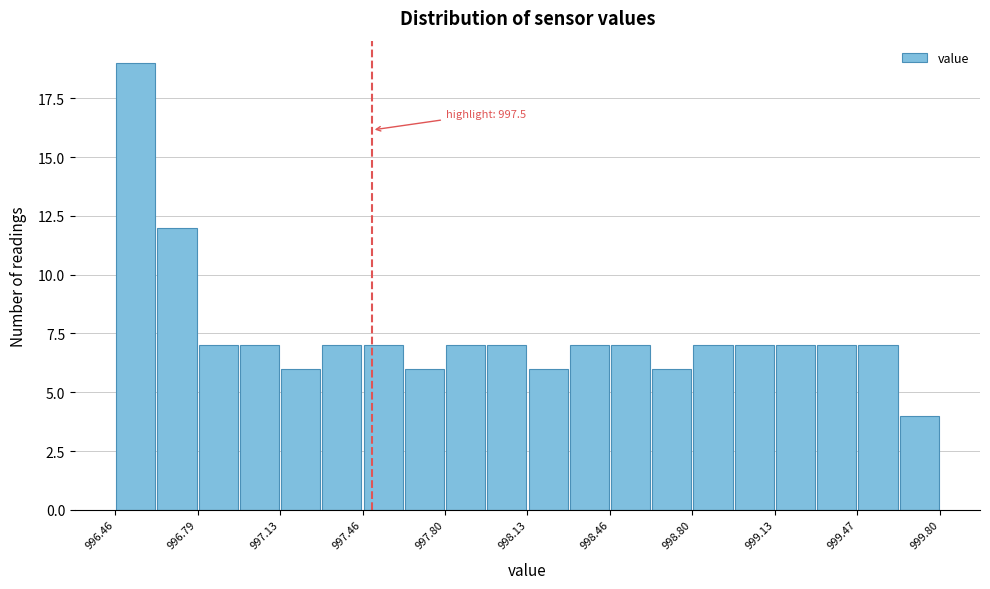

Around what value on the x-axis is the tallest bar? Give the approximate position of its centre, as read against the axis.

996.55